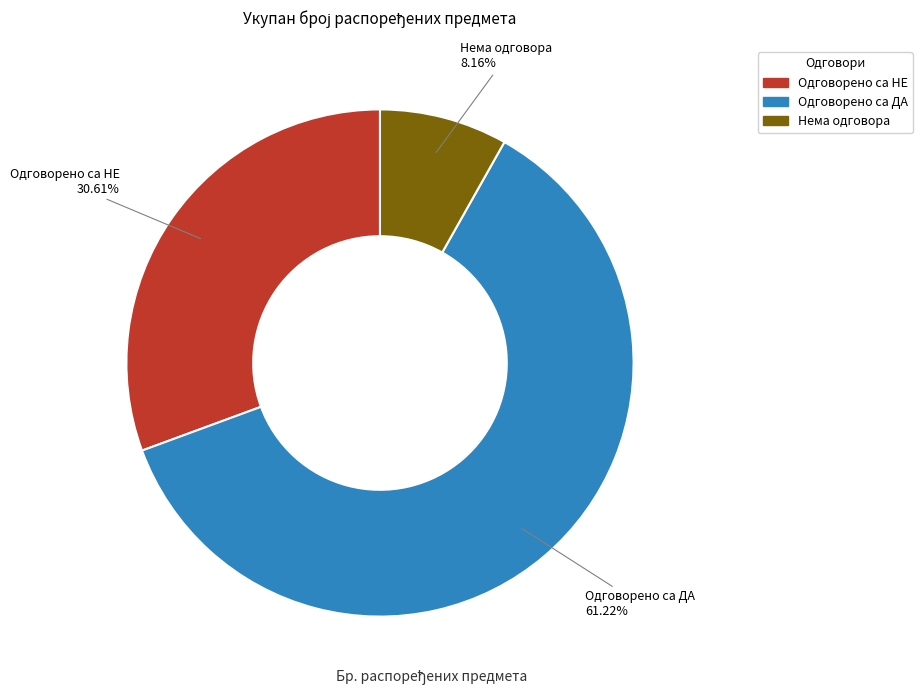

Is it true that Одговорено са НЕ is 31% of the pie?

True